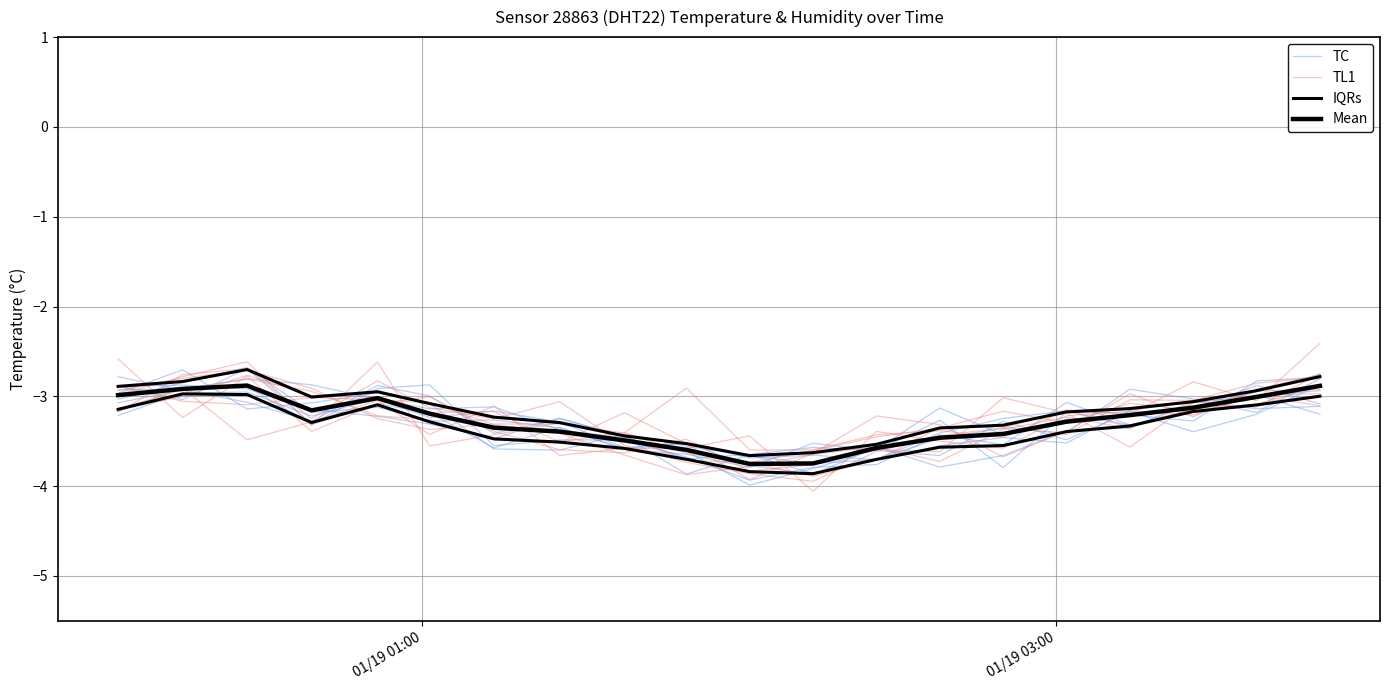

True or false: Mean and IQRs intersect in this chart.

False